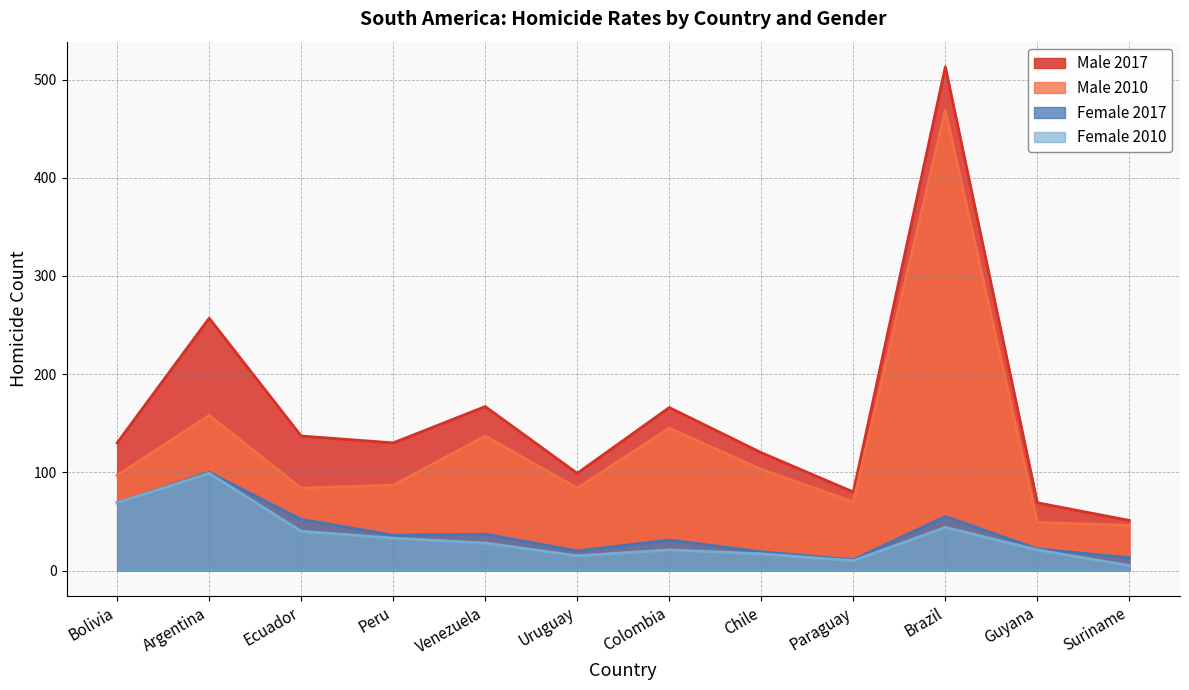

What is the label of the 11th point from the left?

Guyana